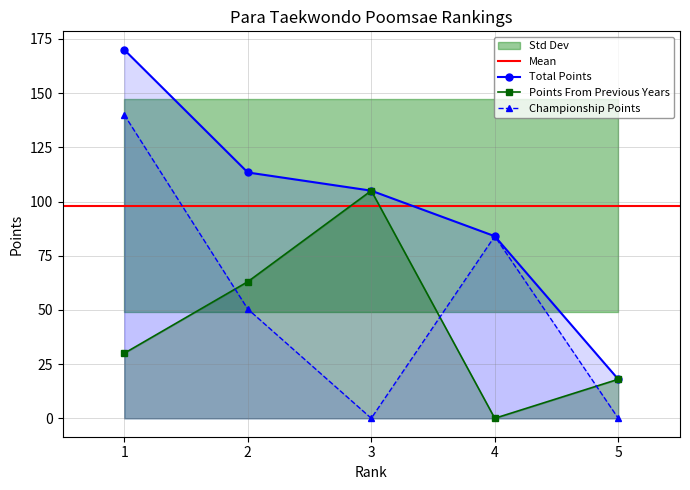

True or false: Total Points and Points From Previous Years intersect in this chart.

False